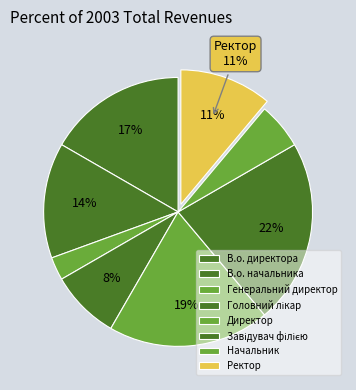

How many segments does this pie chart have?

8